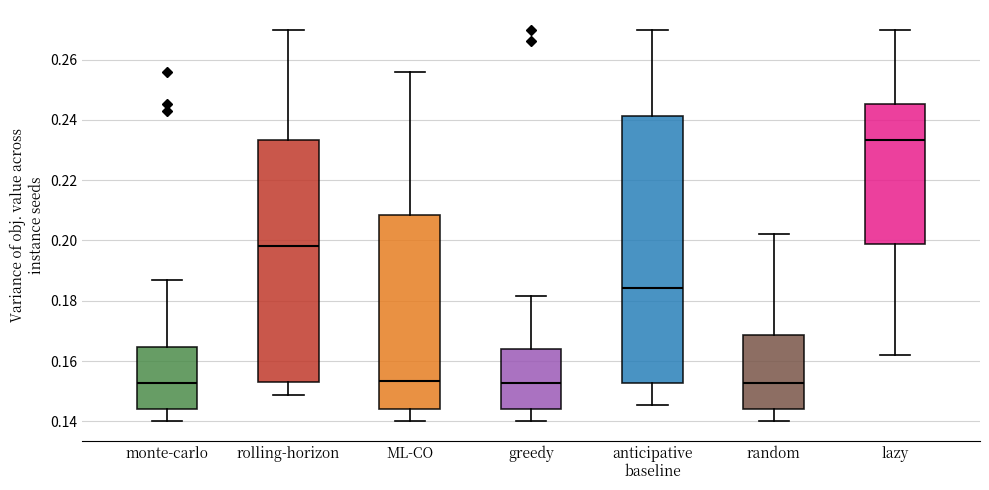

Reading left to right, transcribe this box plot: for each box, give where its median line is, the range the box spans, and where its two whiskers end, as read against the y-axis. The values are not printed on the chart, so give them approximately, as read against the axis.

monte-carlo: median 0.152, box 0.144 to 0.164, whiskers 0.140 to 0.186
rolling-horizon: median 0.198, box 0.154 to 0.234, whiskers 0.148 to 0.270
ML-CO: median 0.154, box 0.144 to 0.208, whiskers 0.140 to 0.256
greedy: median 0.152, box 0.144 to 0.164, whiskers 0.140 to 0.182
anticipative baseline: median 0.184, box 0.152 to 0.242, whiskers 0.146 to 0.270
random: median 0.152, box 0.144 to 0.168, whiskers 0.140 to 0.202
lazy: median 0.234, box 0.198 to 0.246, whiskers 0.162 to 0.270